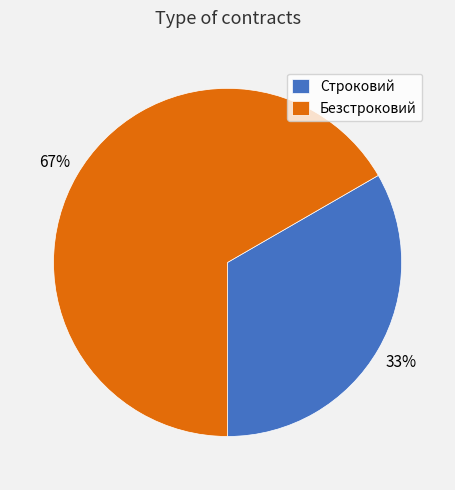

What is the majority slice?

Безстроковий